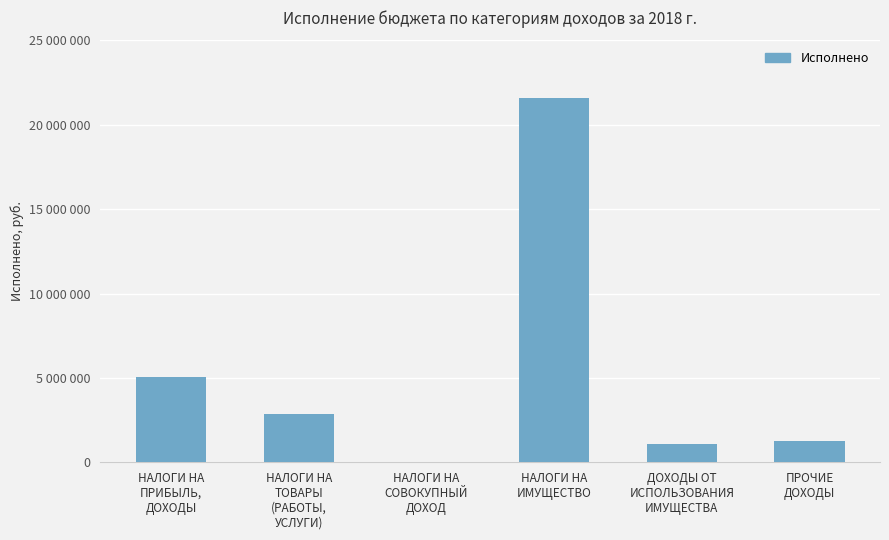

Count the number of values greater than 2866223.

3